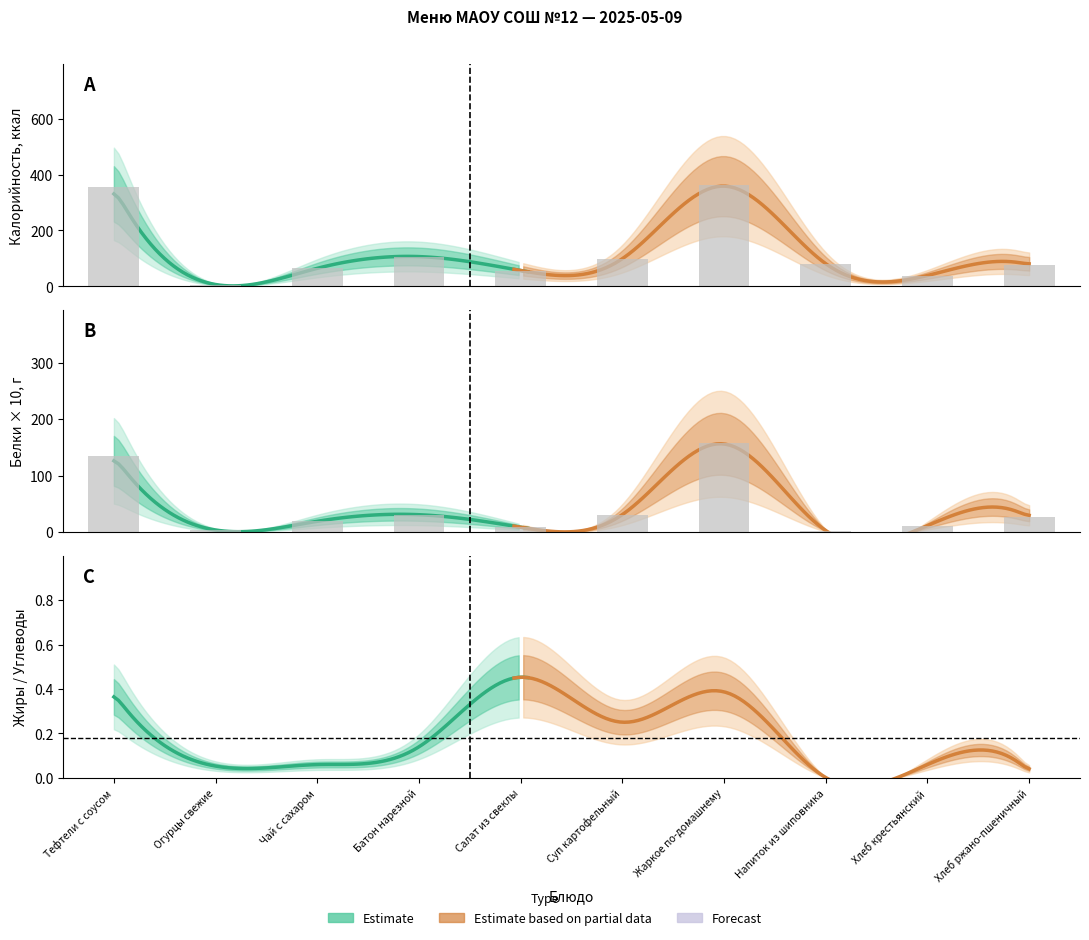

What position from the left is Напиток из шиповника?

8